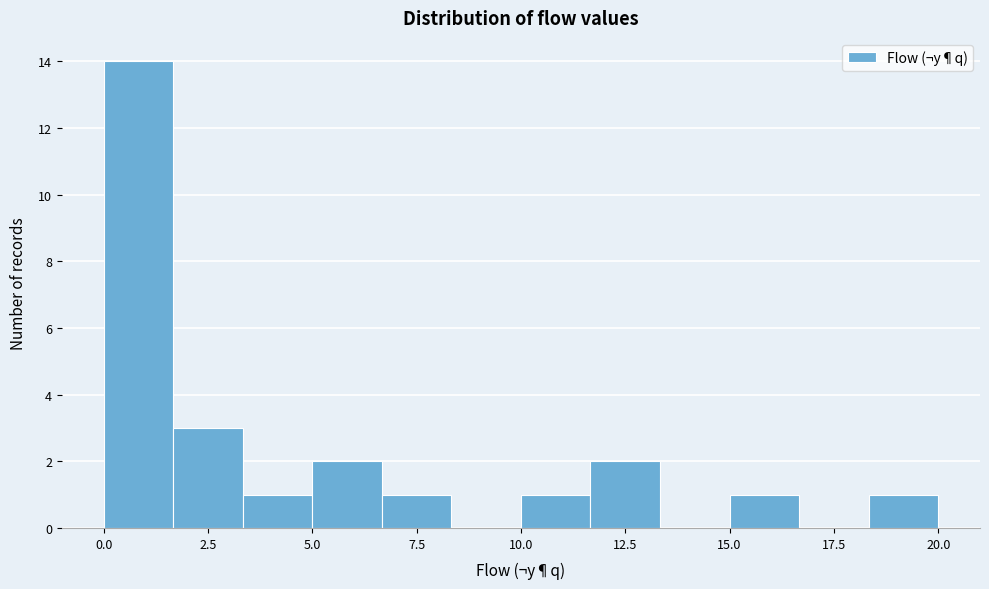

Read against the x-axis, roughly where is the centre of the tallest bar?

1.0